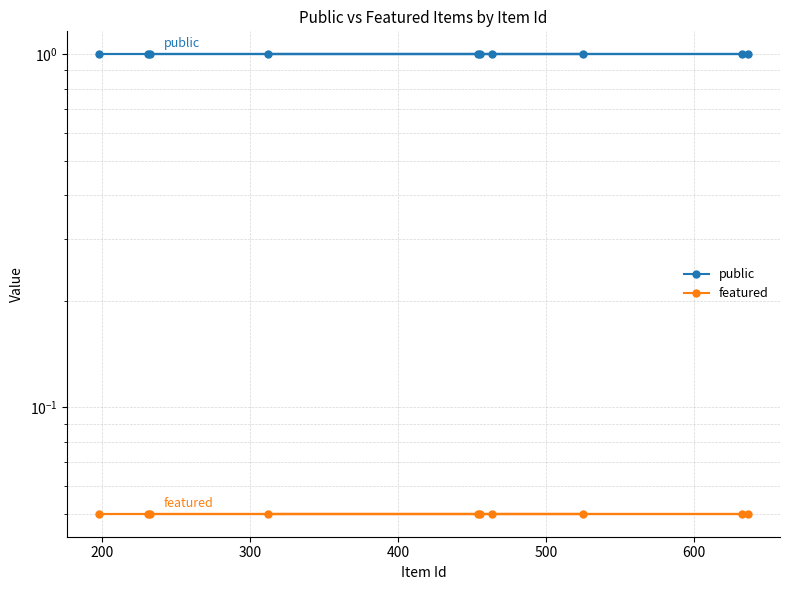

What is the value of the public point at the 2nd from the left?

1.0